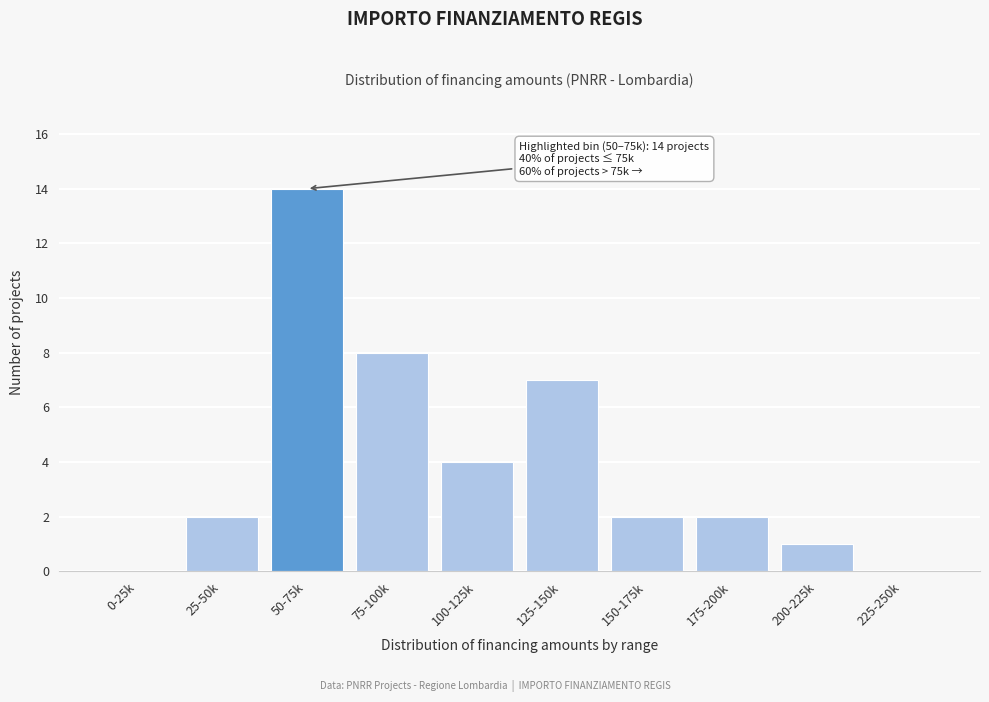

Reading left to right, what are all the values shown in this chart?

0-25k=0	25-50k=2	50-75k=14	75-100k=8	100-125k=4	125-150k=7	150-175k=2	175-200k=2	200-225k=1	225-250k=0